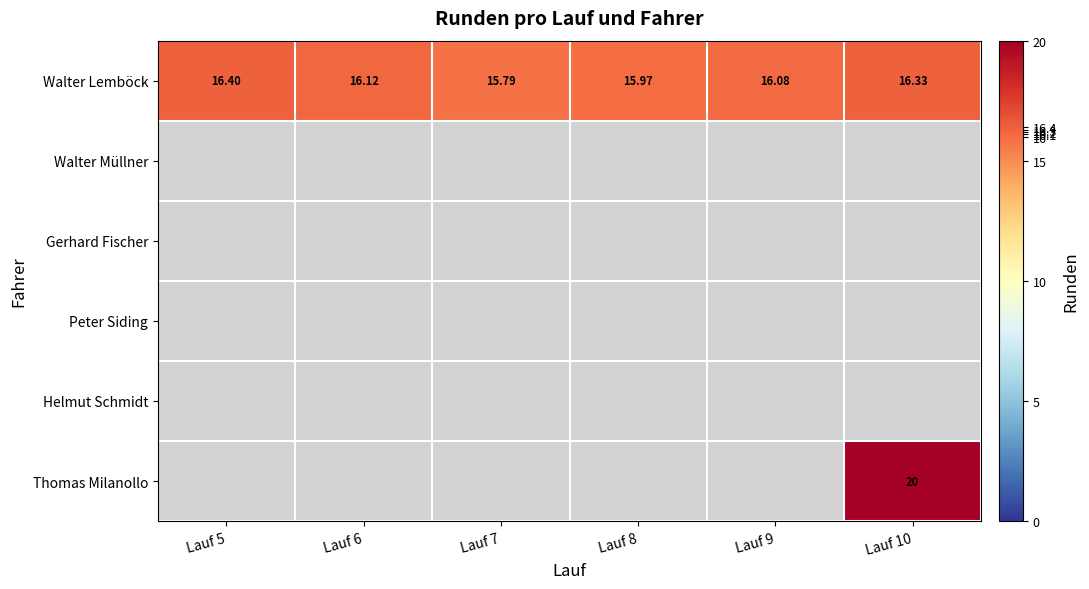

How many distinct data groups are displayed?

6